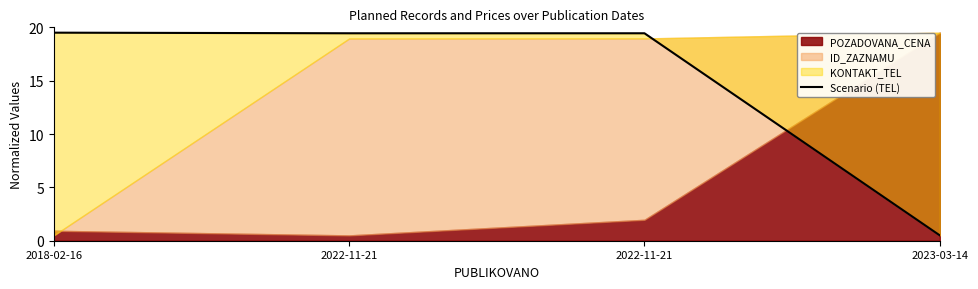

At which category does the chart reach its peak across all series?

2018-02-16